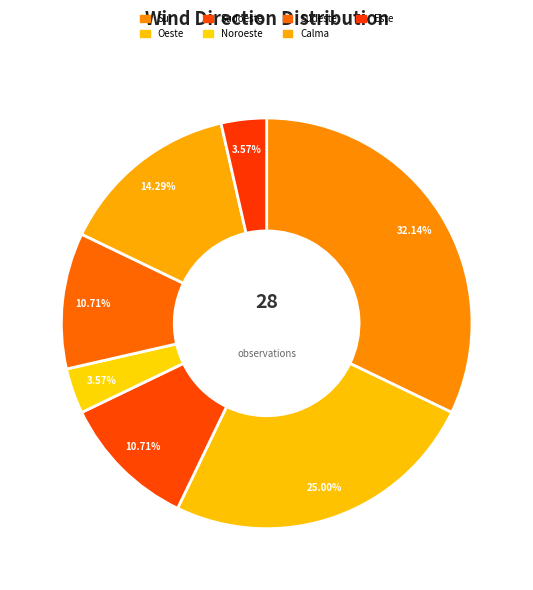

Count the number of slices in the pie.

7